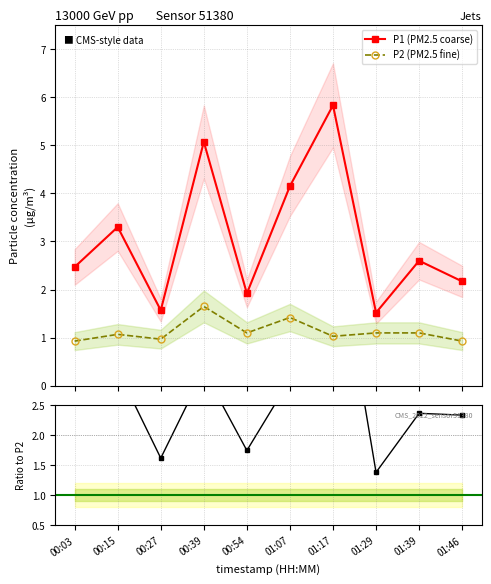

How many data points does each series have?

10